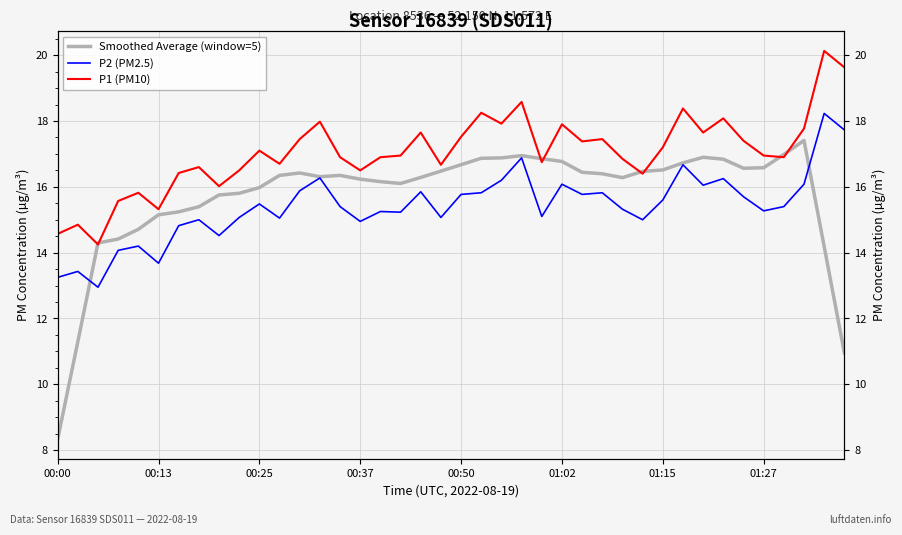

Is the value of Smoothed Average (window=5) at 11 greater than the value of P1 (PM10) at 34?

No